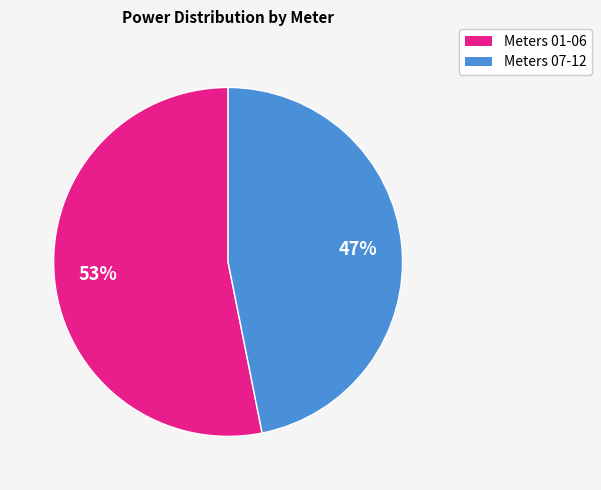

How many slices are in this pie chart?

2